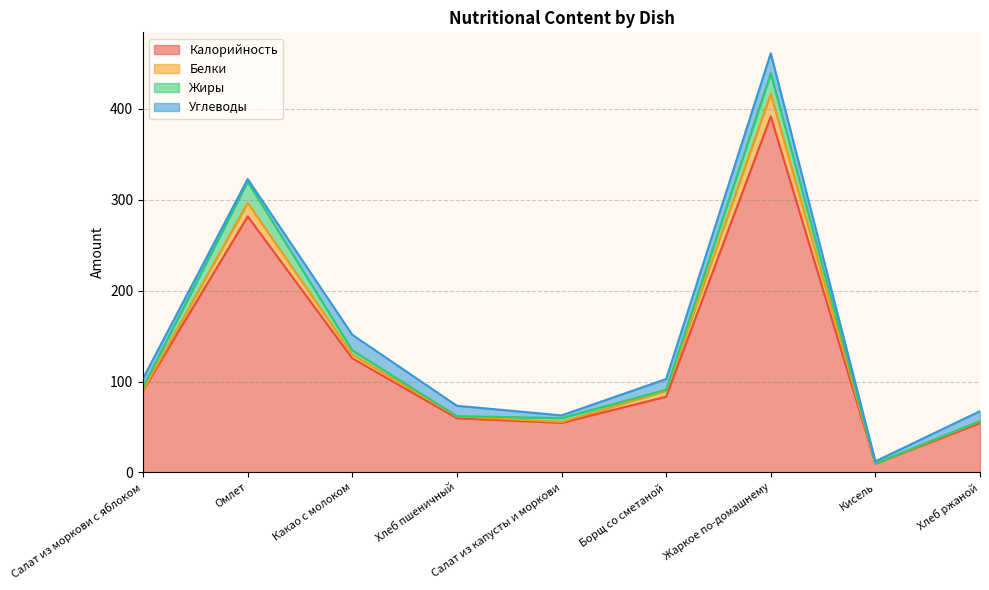

At which label does Калорийность first exceed 83?

Салат из моркови с яблоком